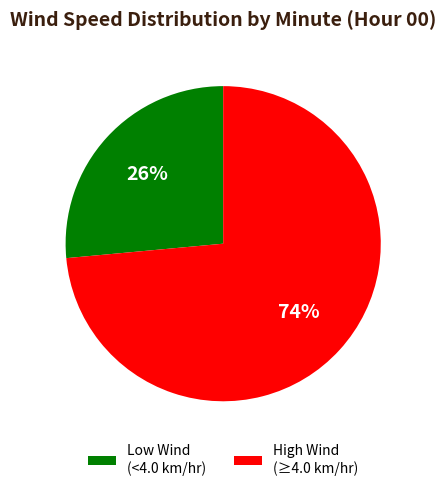

What is the majority slice?

High Wind (≥4.0 km/hr)